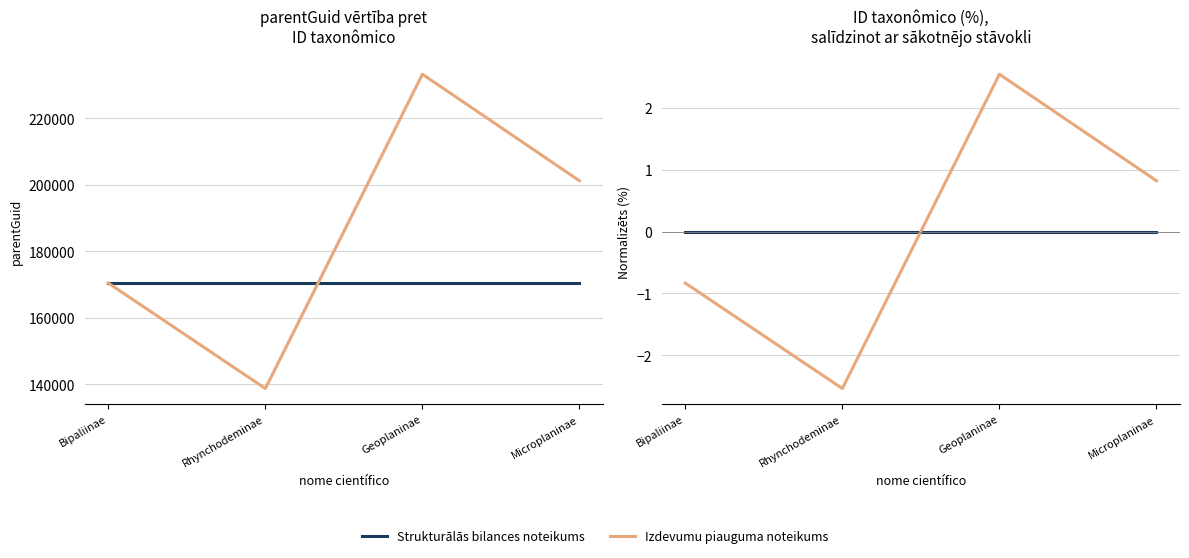

Reading right to left, list all the values displayed in this chart.

Strukturālās bilances noteikums: 0.0	0.0	0.0	0.0
Izdevumu piauguma noteikums: 0.8	2.5	-2.5	-0.8